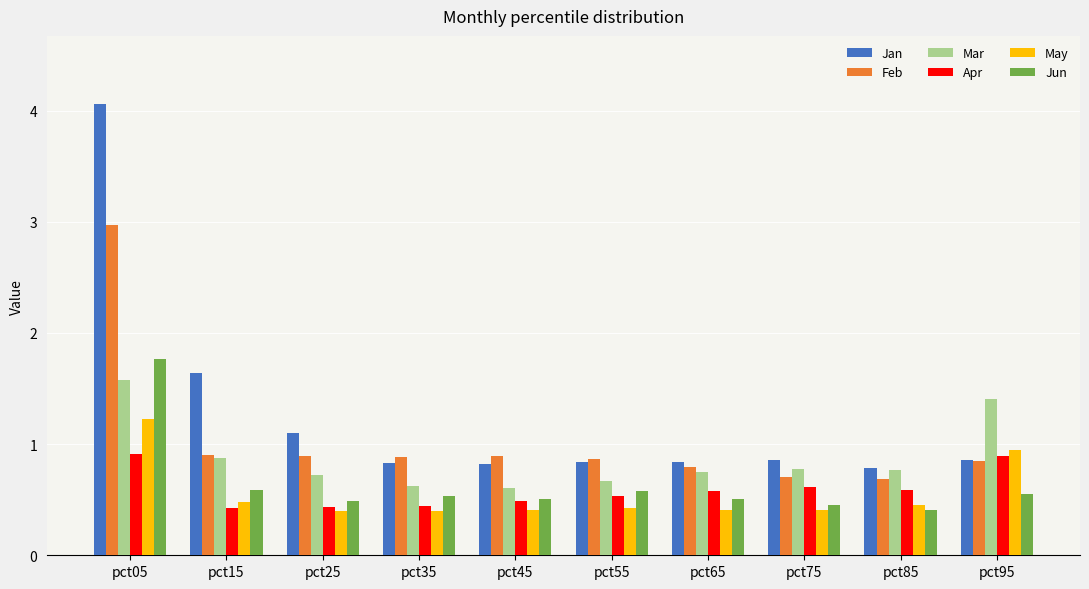

At how many categories does at least one series exceed 1?

4